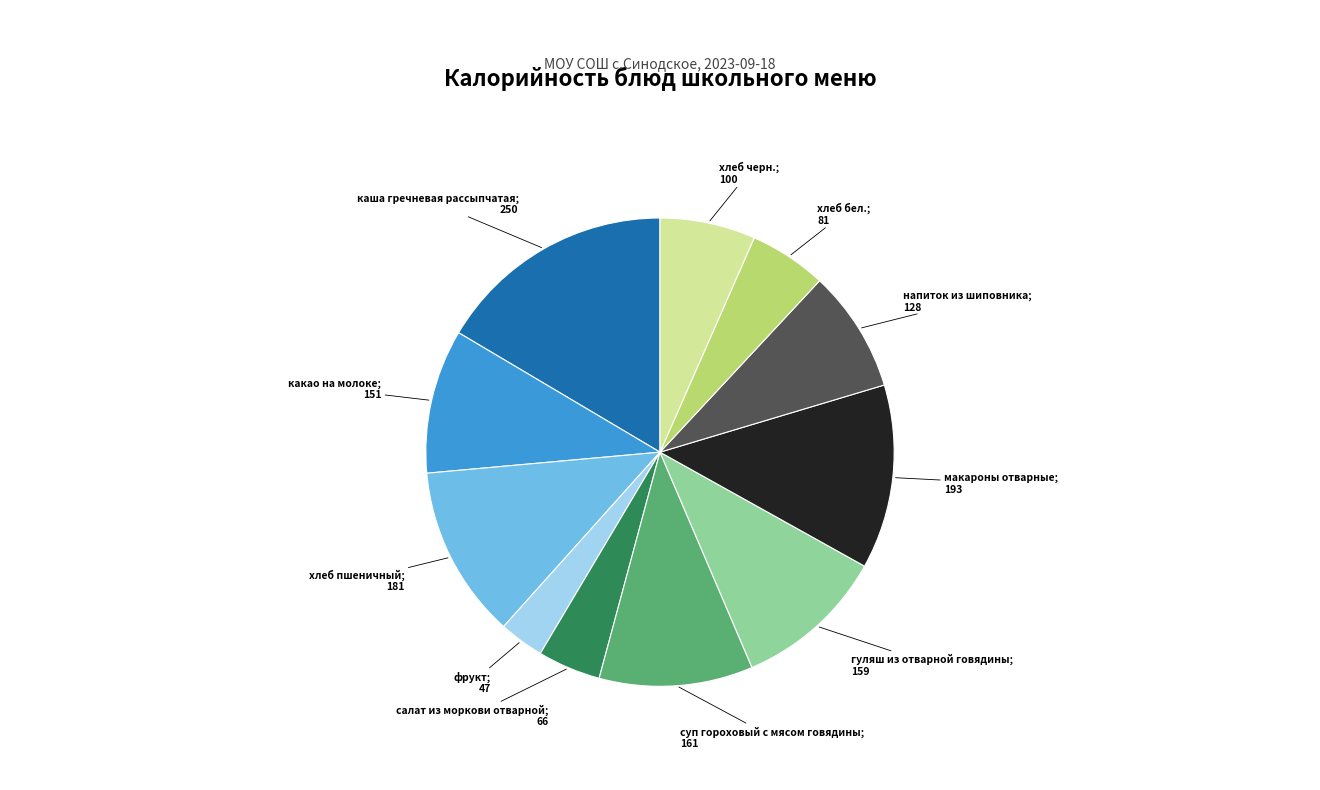

Is there any slice that represents more than half of the pie?

No